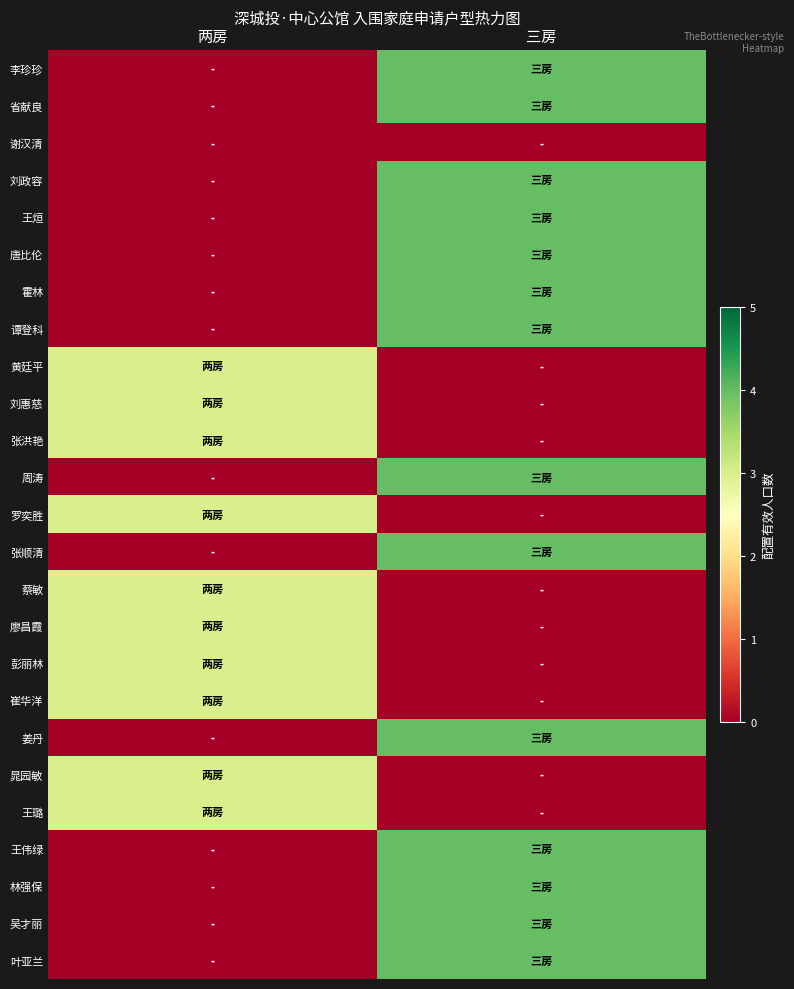

What is the difference between the highest and lowest values at 两房?

3